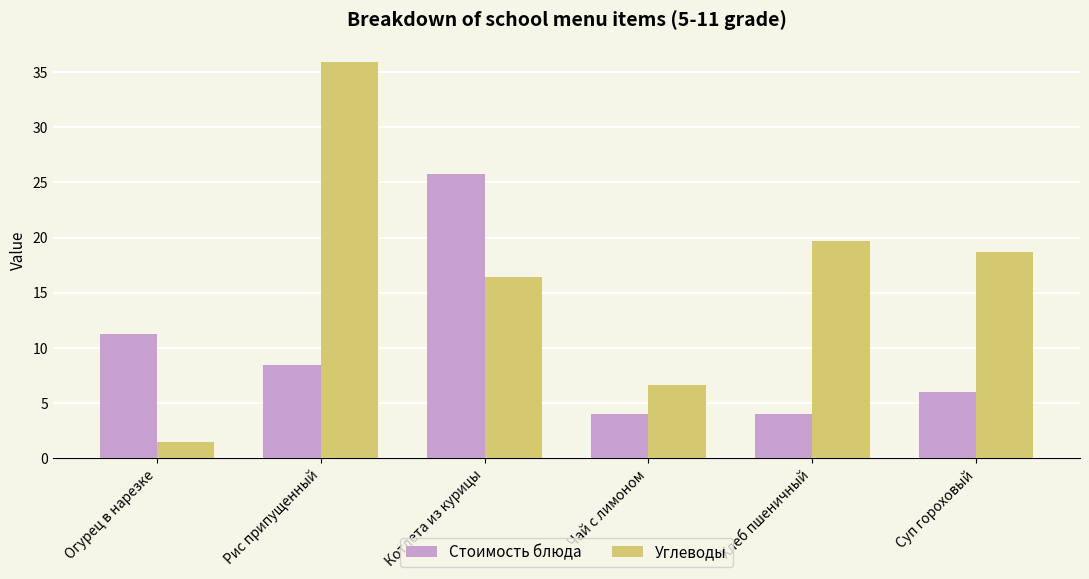

What are all the series names shown in the legend?

Стоимость блюда, Углеводы